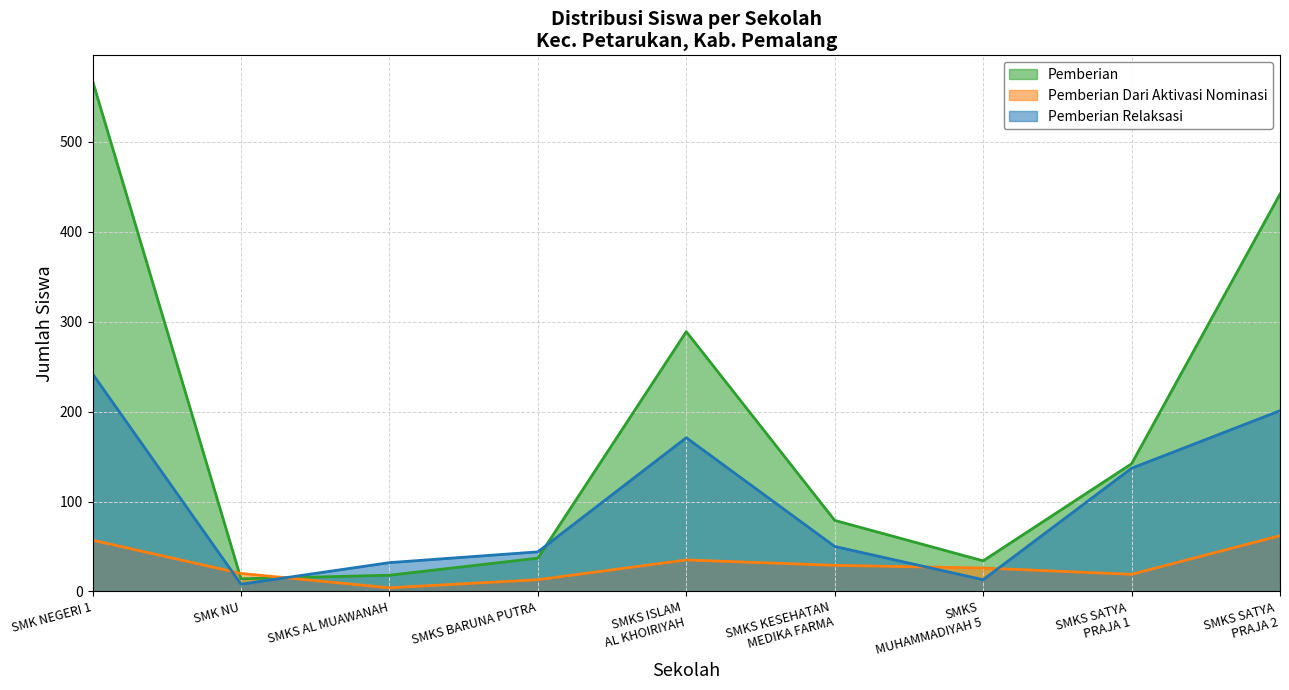

How many data points in Pemberian are less than 79?

4